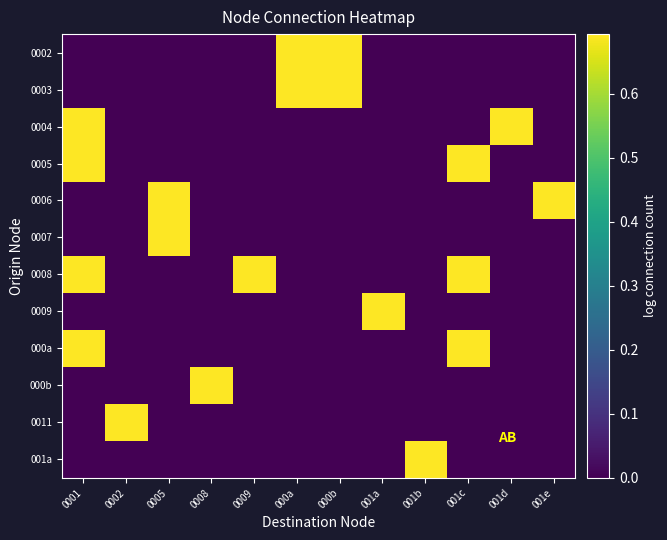

At which category is the sum across all series the highest?

0001